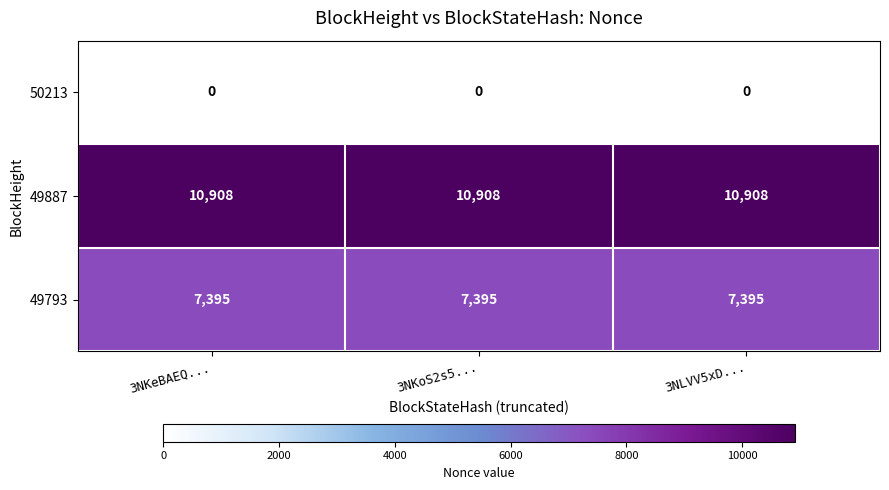

What is the total value across all series at 3NKoS2s5...?

18303